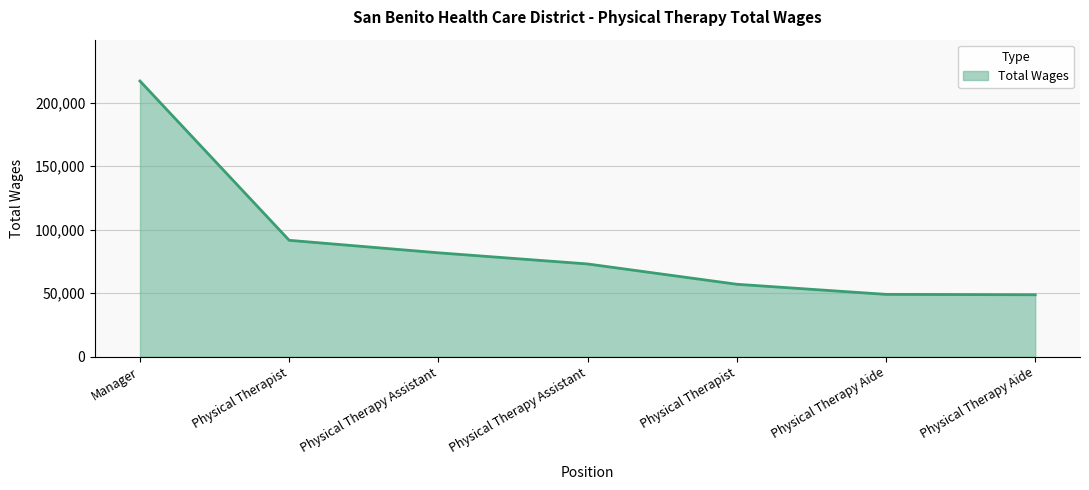

Count the number of categories in the chart.

7